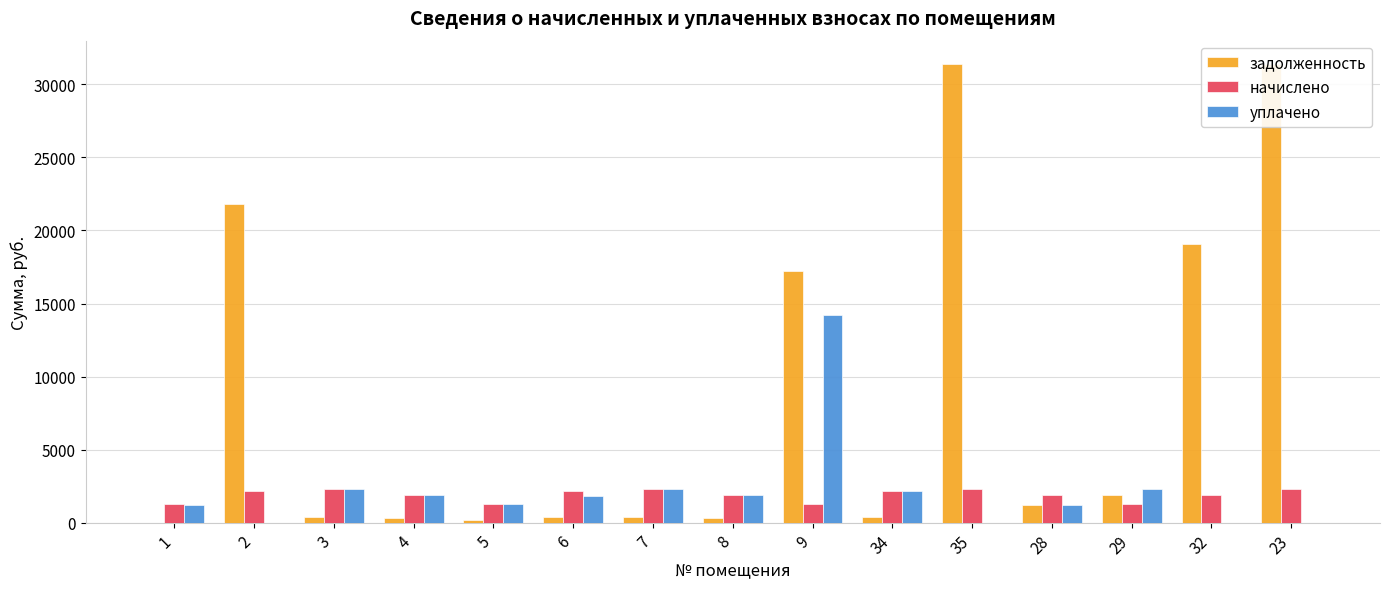

What are all the series names shown in the legend?

задолженность, начислено, уплачено